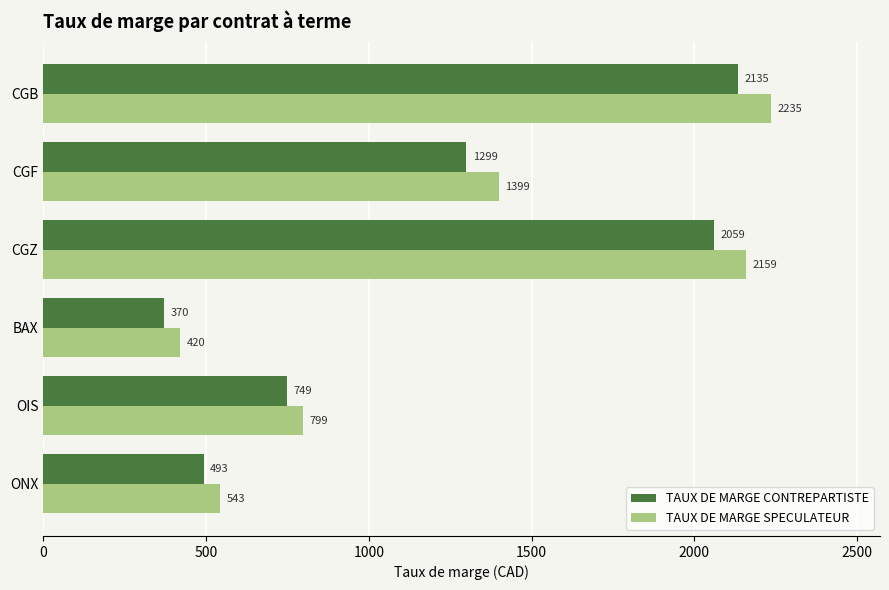

Which series has the largest range (max minus min)?

TAUX DE MARGE SPECULATEUR